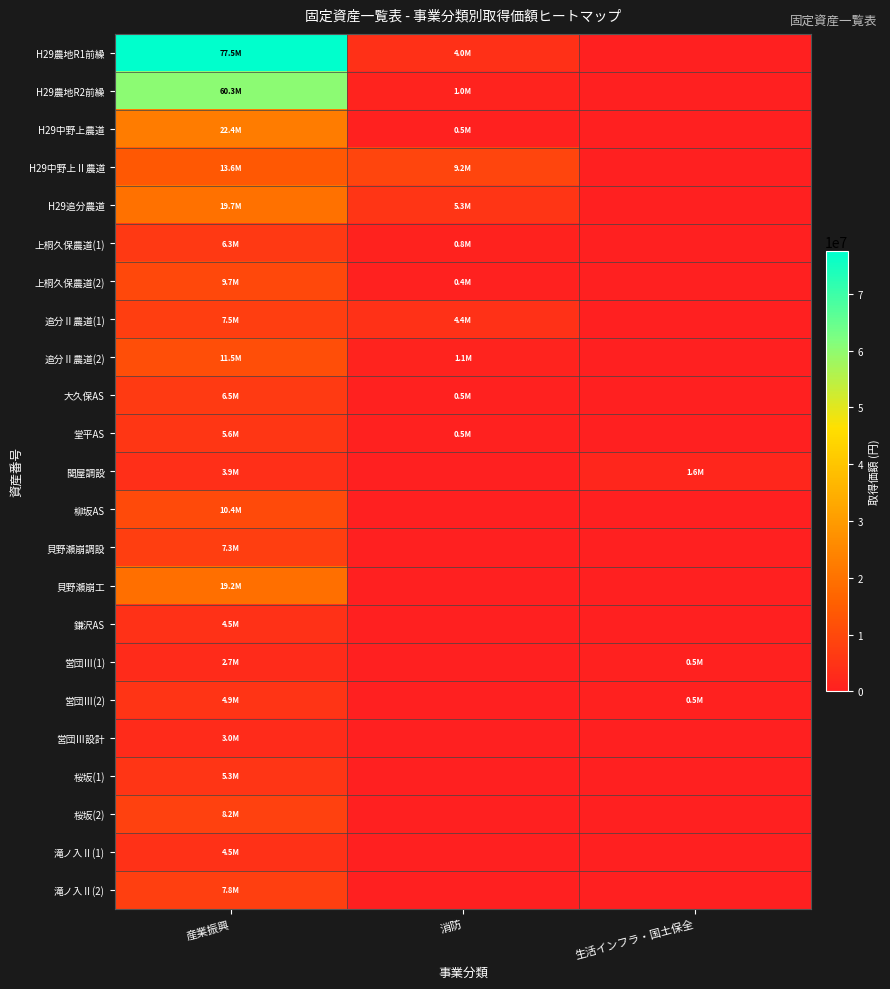

At how many categories does at least one series exceed 38896371?

1